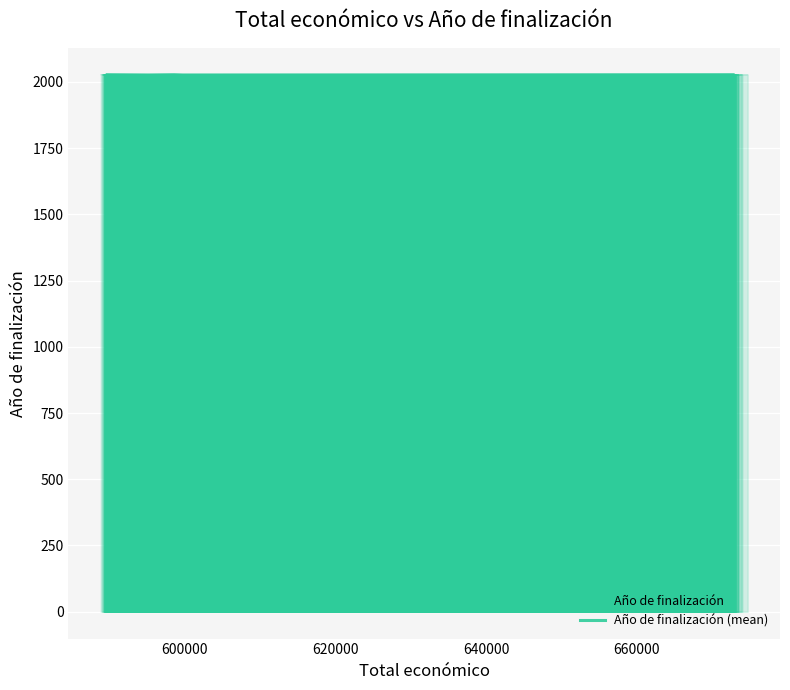

At which label is the value closest to 2026?

600000